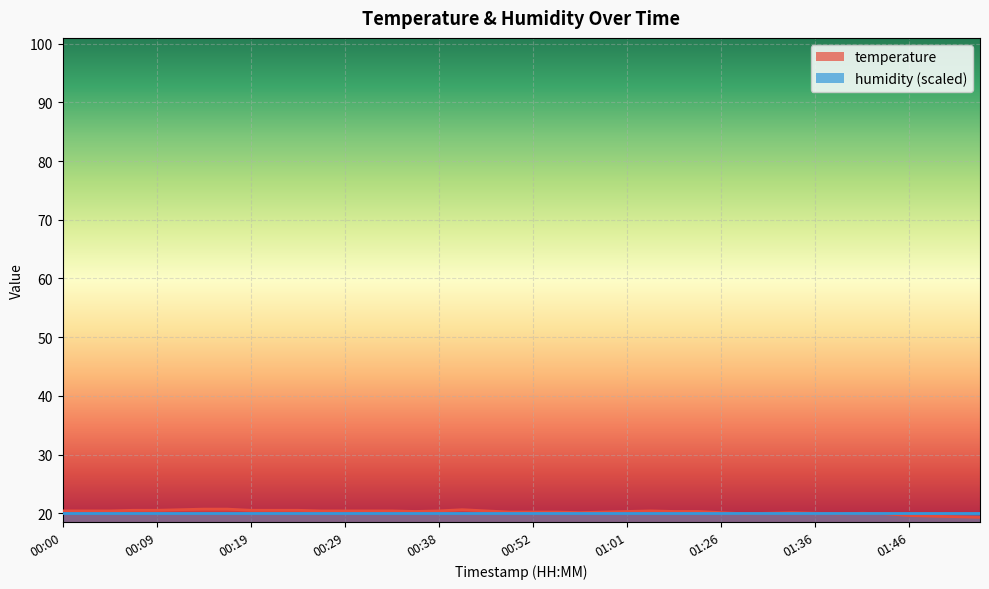

What is the sum of all values?

808.9